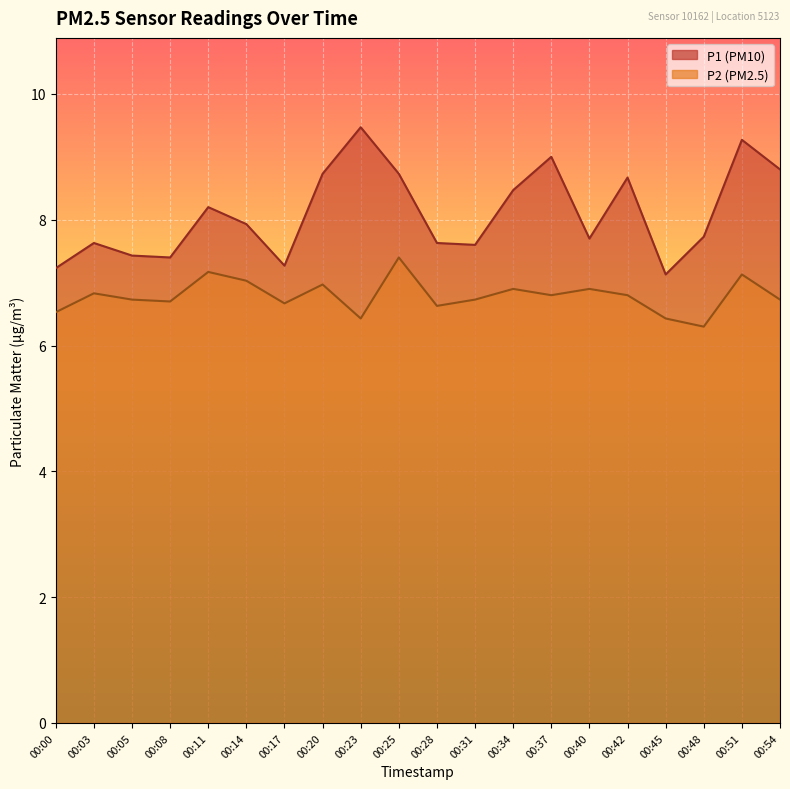

What is the difference between the P2 values at 00:14 and 00:00?

0.5